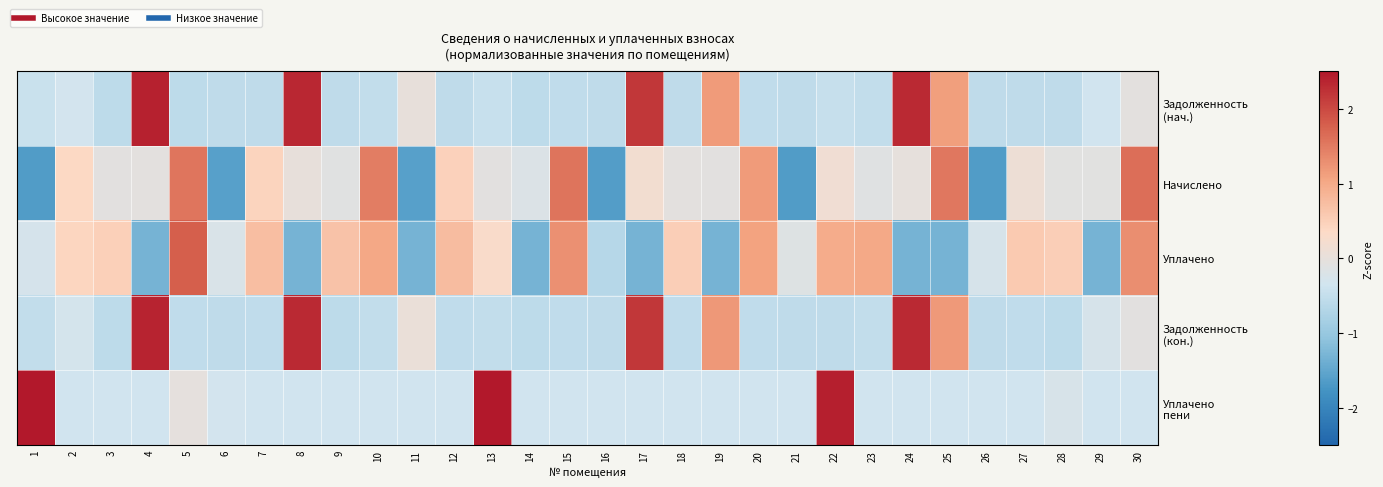

Which series has the largest total across all categories?

Начислено